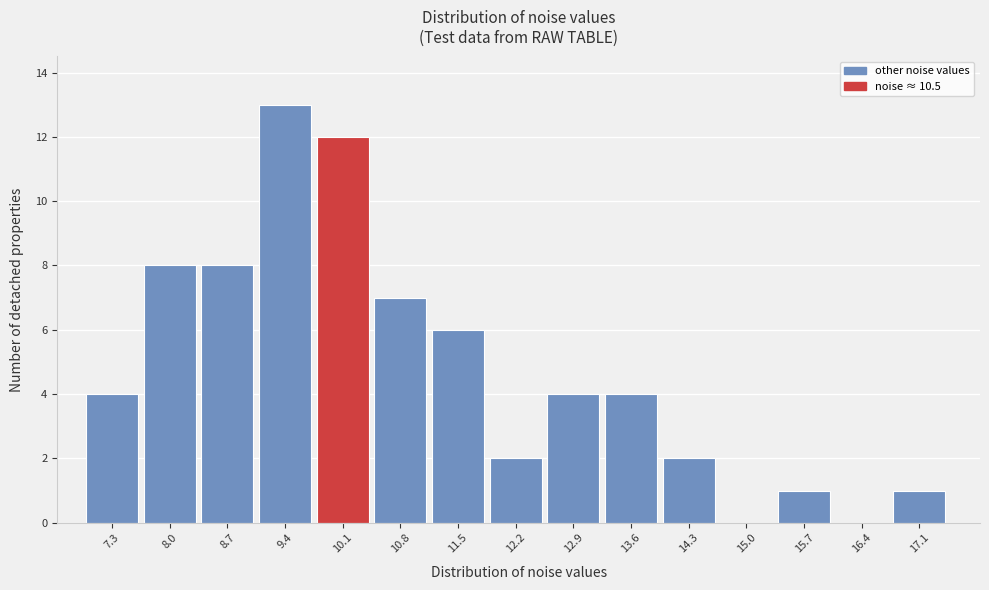

Reading left to right, what are all the values shown in this chart?

7.3=4	8.0=8	8.7=8	9.4=13	10.1=12	10.8=7	11.5=6	12.2=2	12.9=4	13.6=4	14.3=2	15.0=0	15.7=1	16.4=0	17.1=1